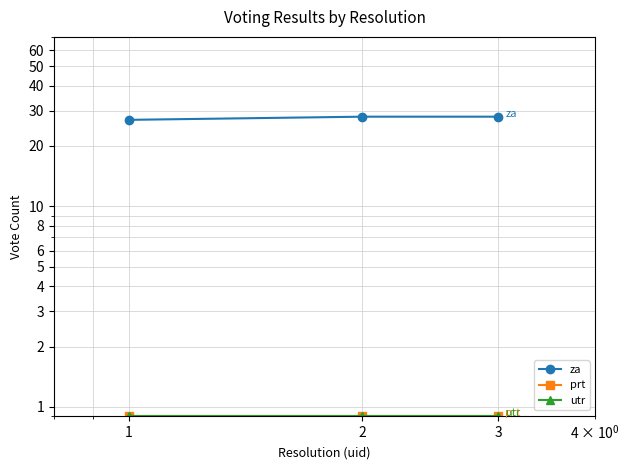

What is the difference between the maximum and minimum values in the za series?

1.0